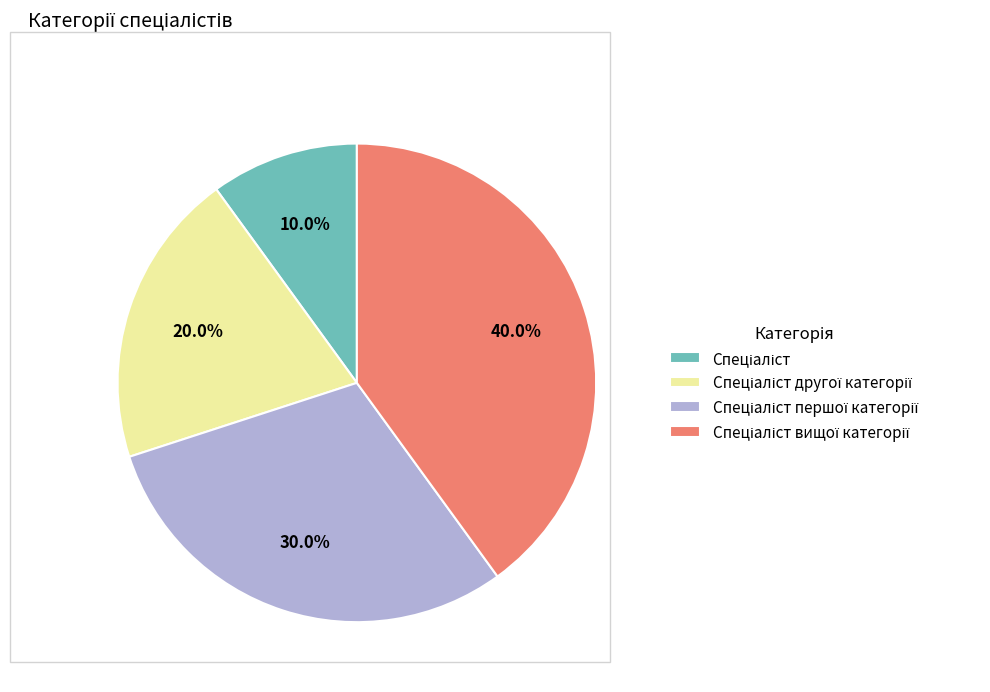

Is there any slice that represents more than half of the pie?

No